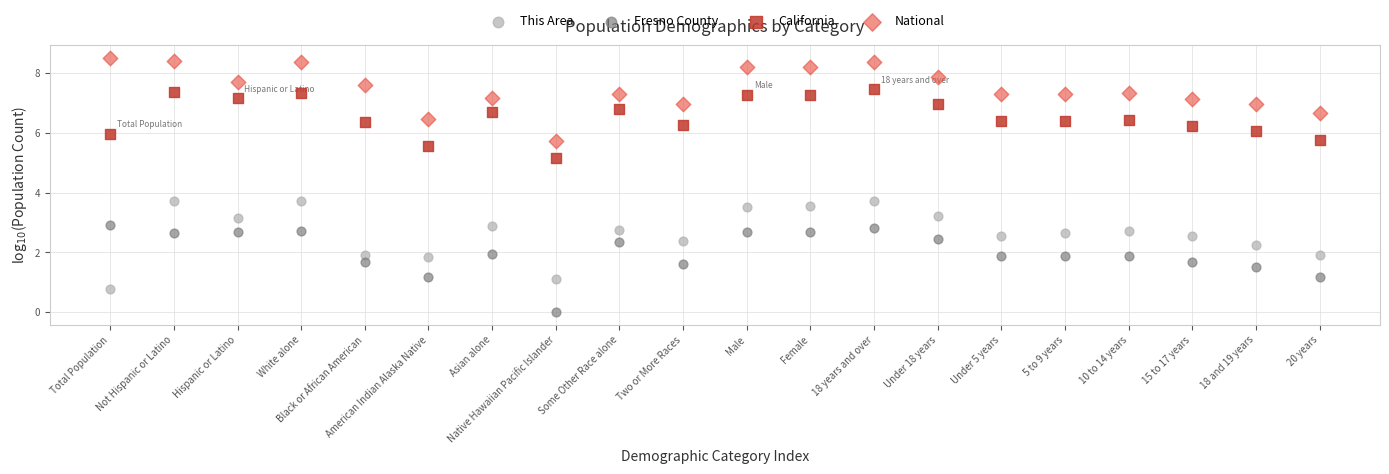

What are all the series names shown in the legend?

This Area, Fresno County, California, National